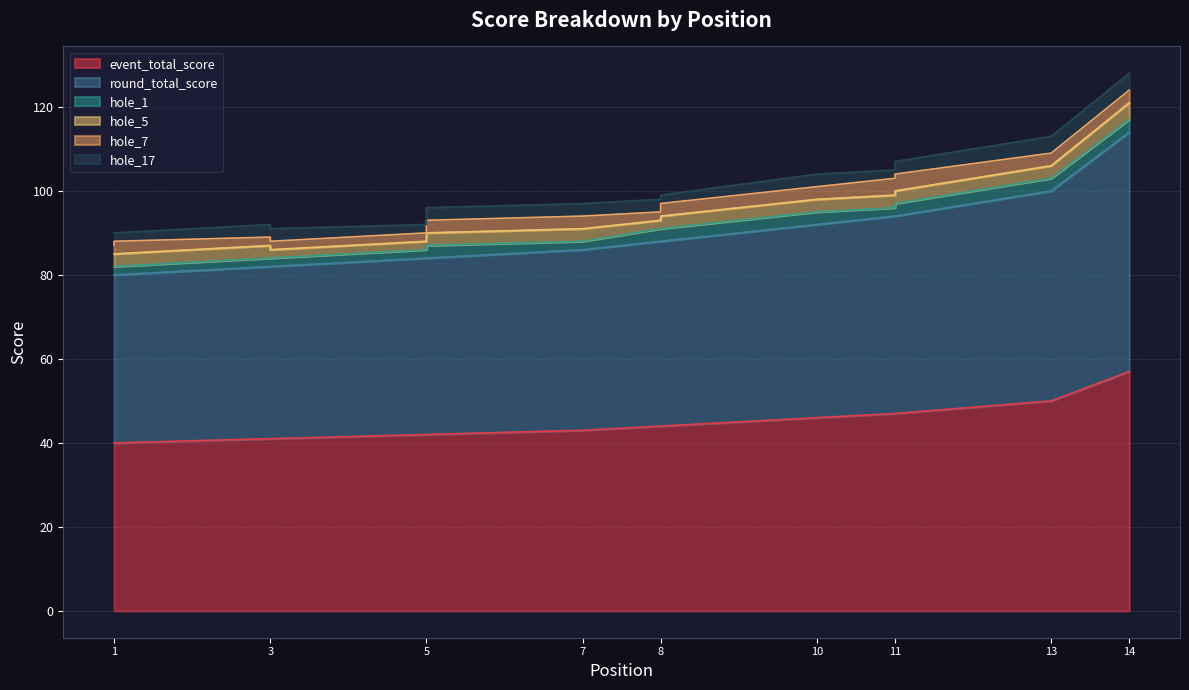

Between 10 and 5, which is larger?

10